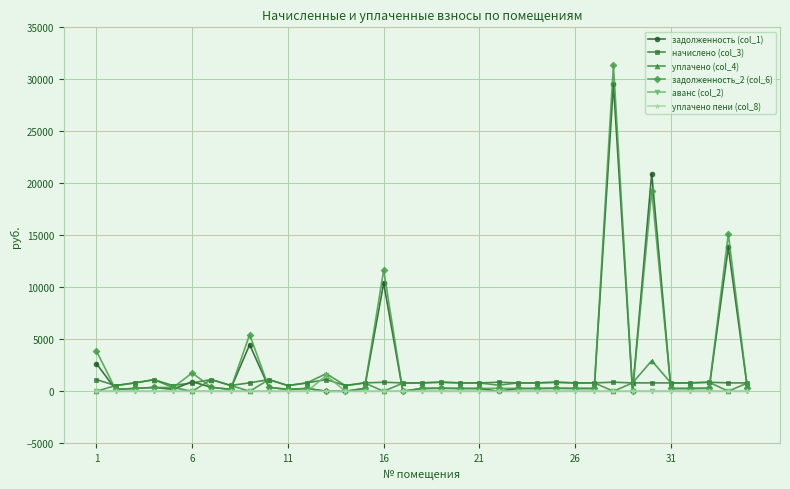

How many lines are shown in the chart?

6